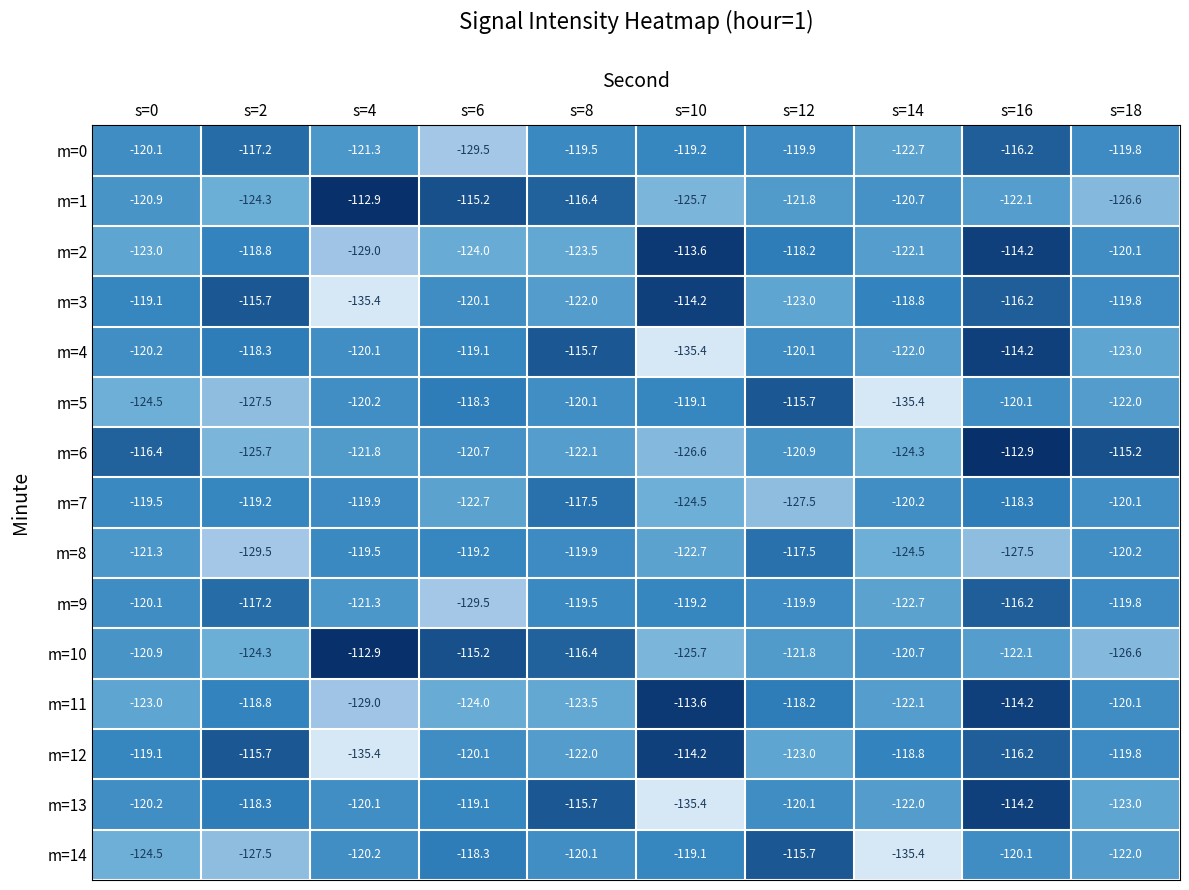

Is it true that m=13 equals -189.4 at s=10?

False